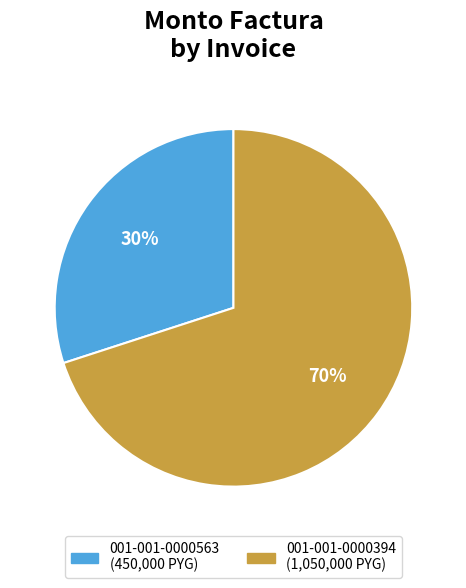

To the nearest percent, what is the combined percentage of 001-001-0000394 and 001-001-0000563?

100%